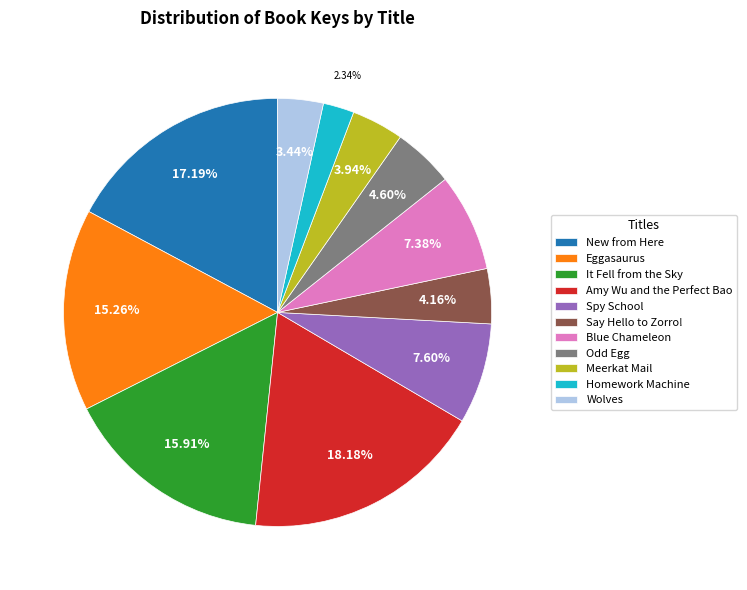

What percentage is the Amy Wu and the Perfect Bao slice, to the nearest percent?

18%